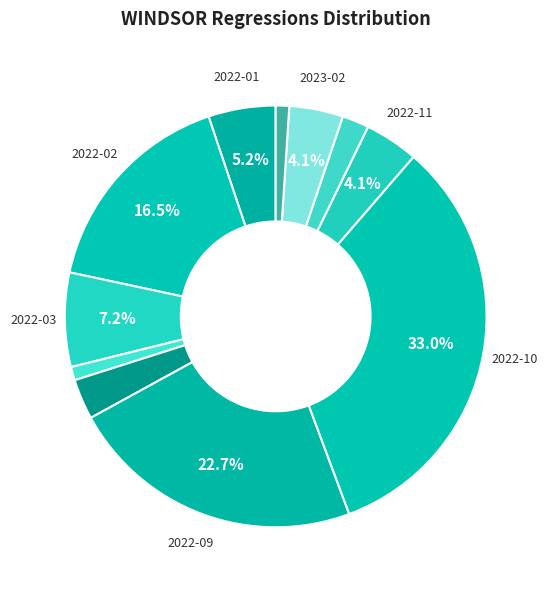

Count the number of slices in the pie.

11